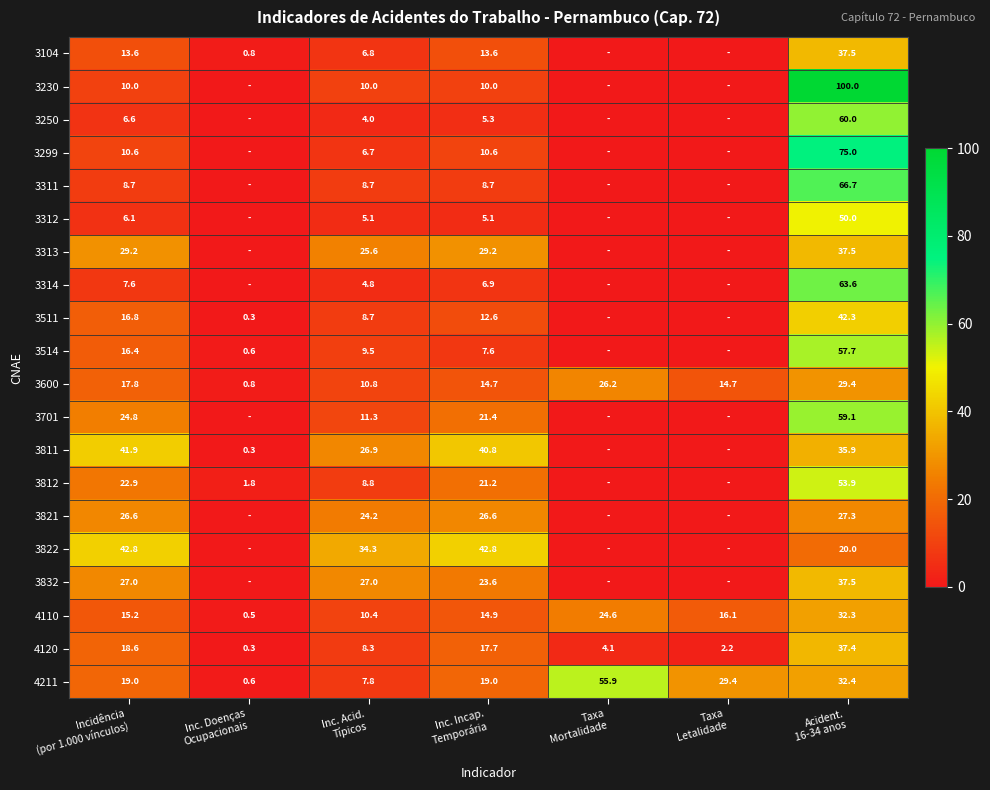

Which label corresponds to the largest value in the chart?

Acident.
16-34 anos